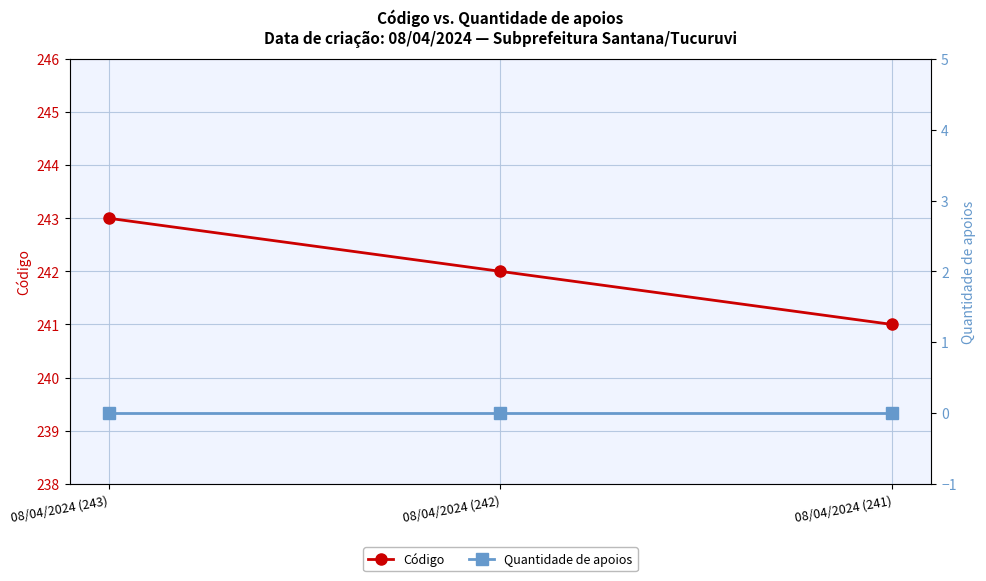

What are all the series names shown in the legend?

Código, Quantidade de apoios